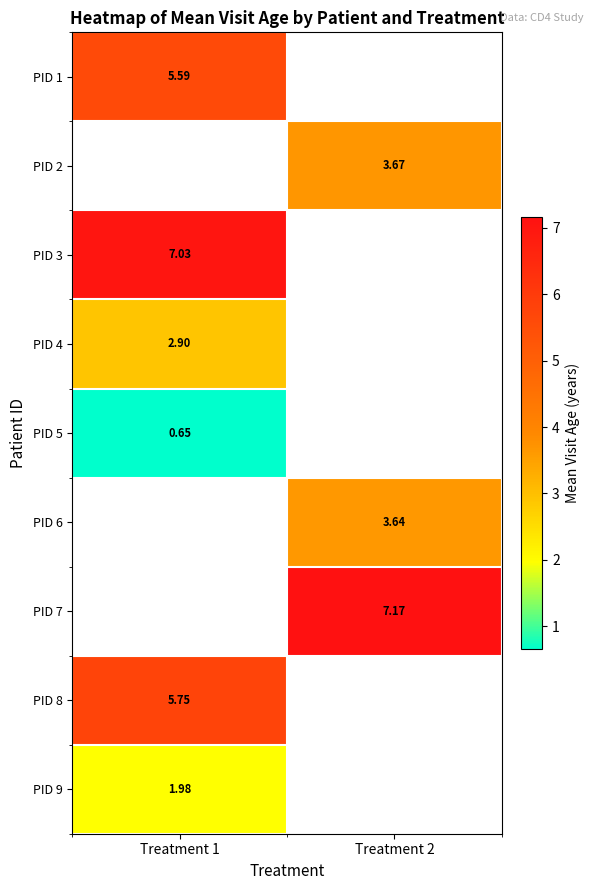

Is the value of PID 8 at Treatment 1 greater than the value of PID 5 at Treatment 1?

Yes